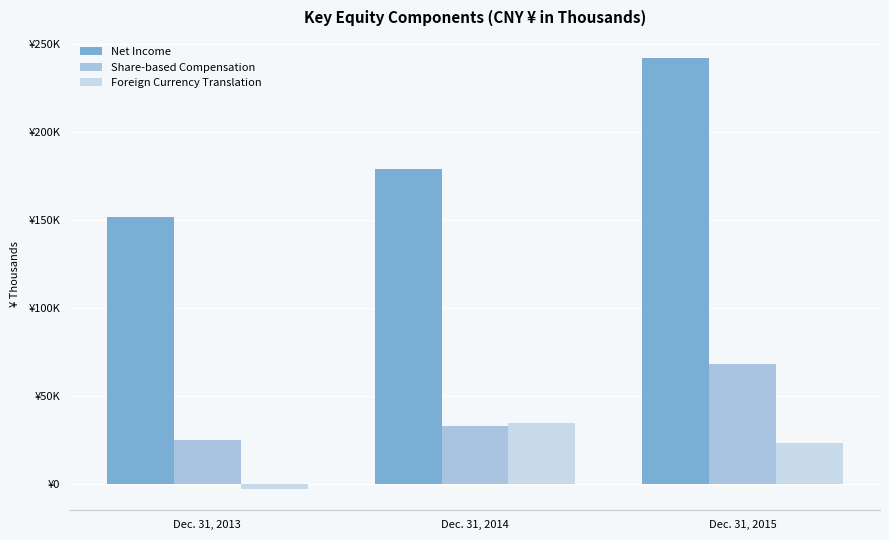

What is the value of the Net Income bar at the 1st from the left?

151850